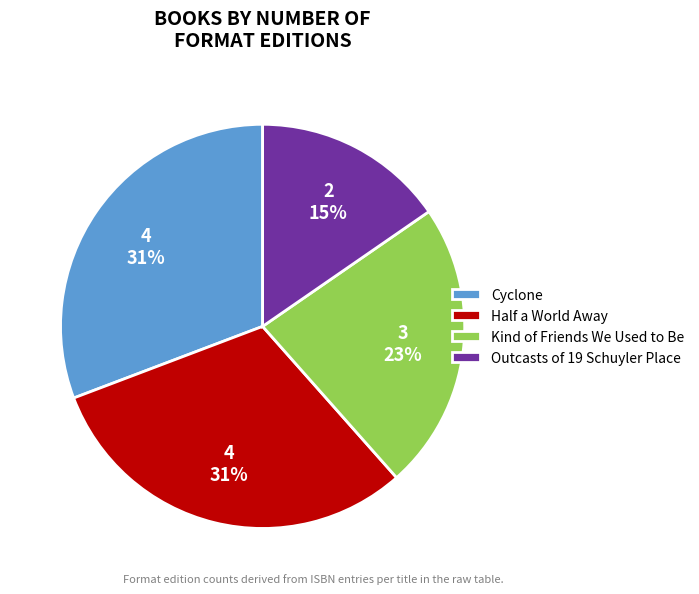

Count the number of slices in the pie.

4